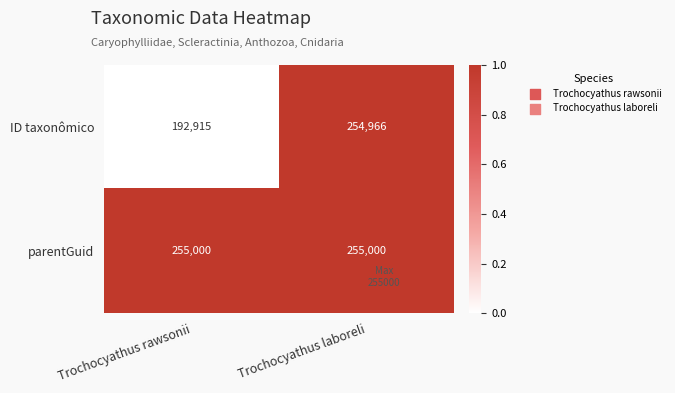

At which category is the sum across all series the highest?

Trochocyathus laboreli